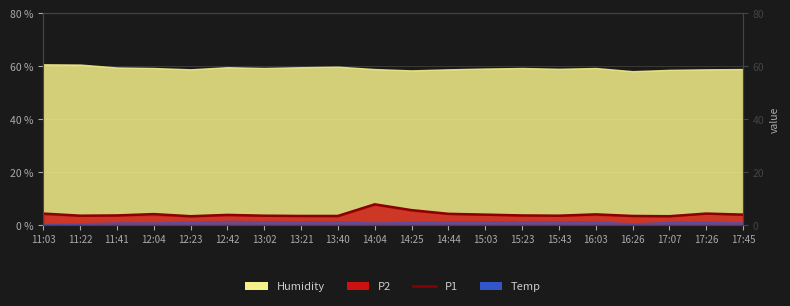

The chart shows a value of 4.0 at 16:03. True or false?

True